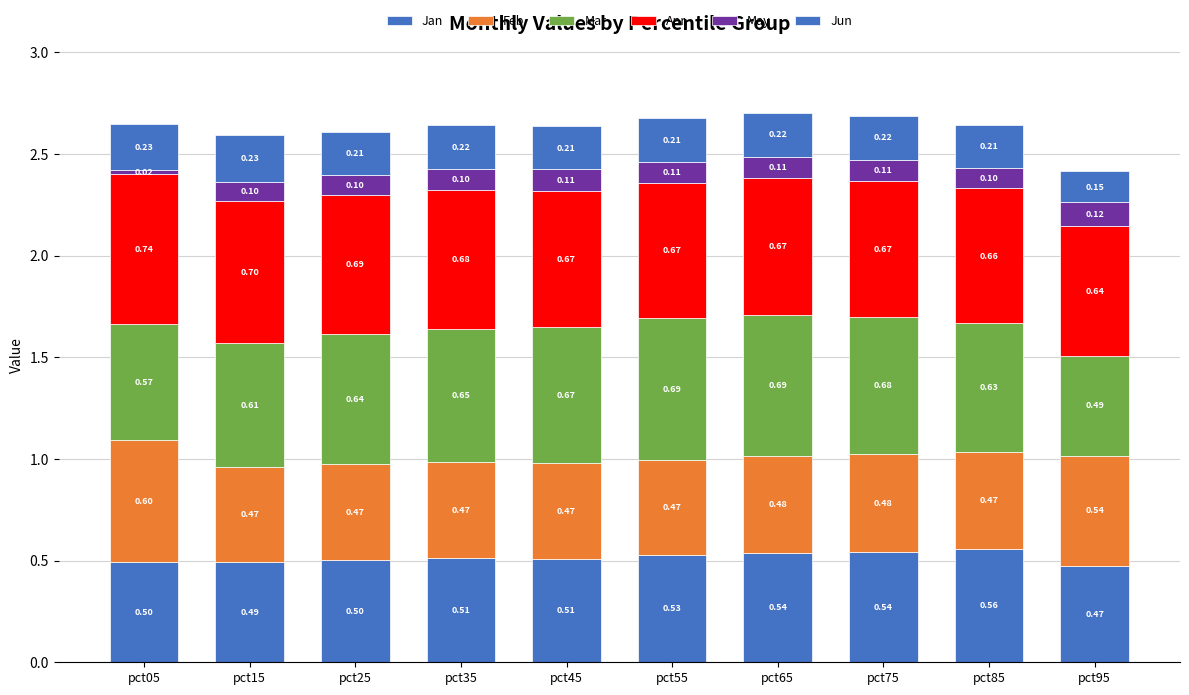

List the series in order of their peak value, highest first.

Apr, Mar, Feb, Jan, Jun, May